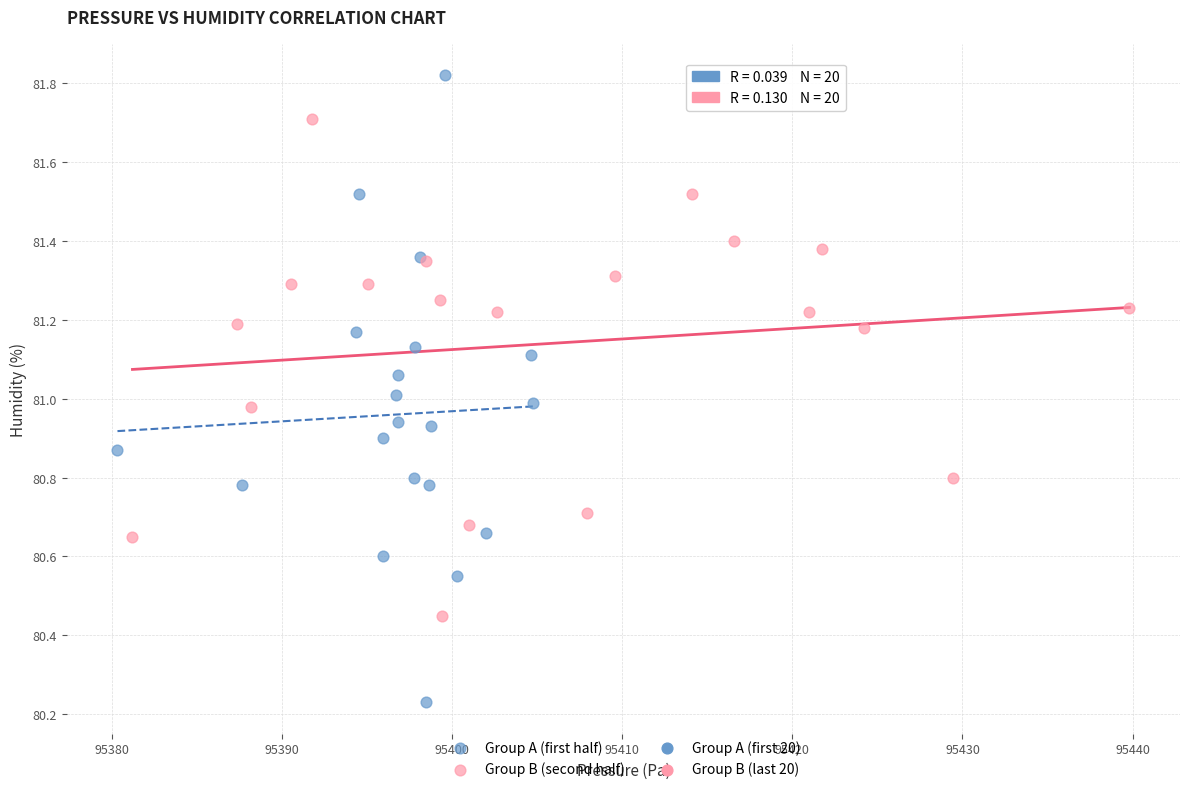

Which series contains the highest Y value?

Group A (first half)